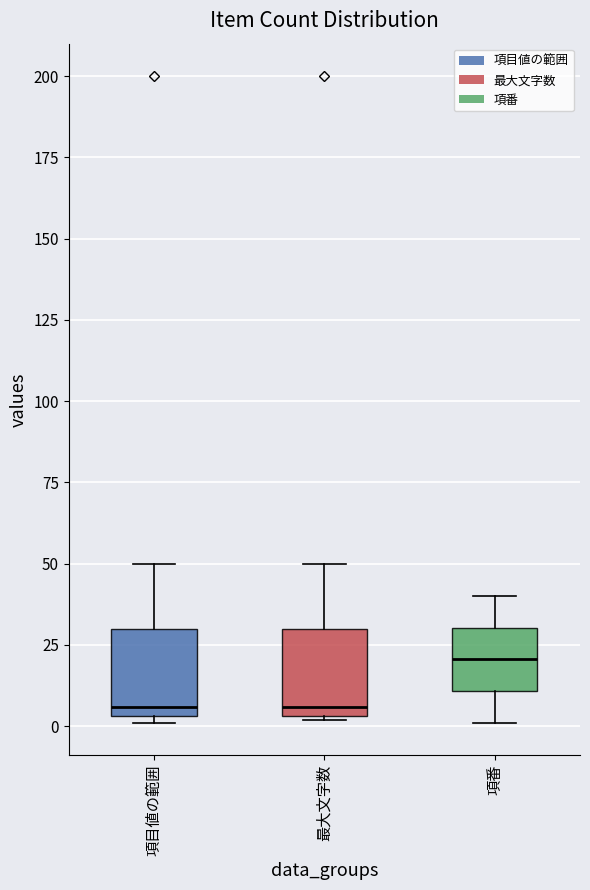

Reading left to right, read every box against the y-axis: the position of its median line, the range the box covers, and the ends of its whiskers. The values are not printed on the chart, so give them approximately, as read against the axis.

項目値の範囲: median 5 (just above the box's lower edge), box 5 to 30, whiskers 0 to 50
最大文字数: median 5 (just above the box's lower edge), box 5 to 30, whiskers 0 to 50
項番: median 20, box 10 to 30, whiskers 0 to 40